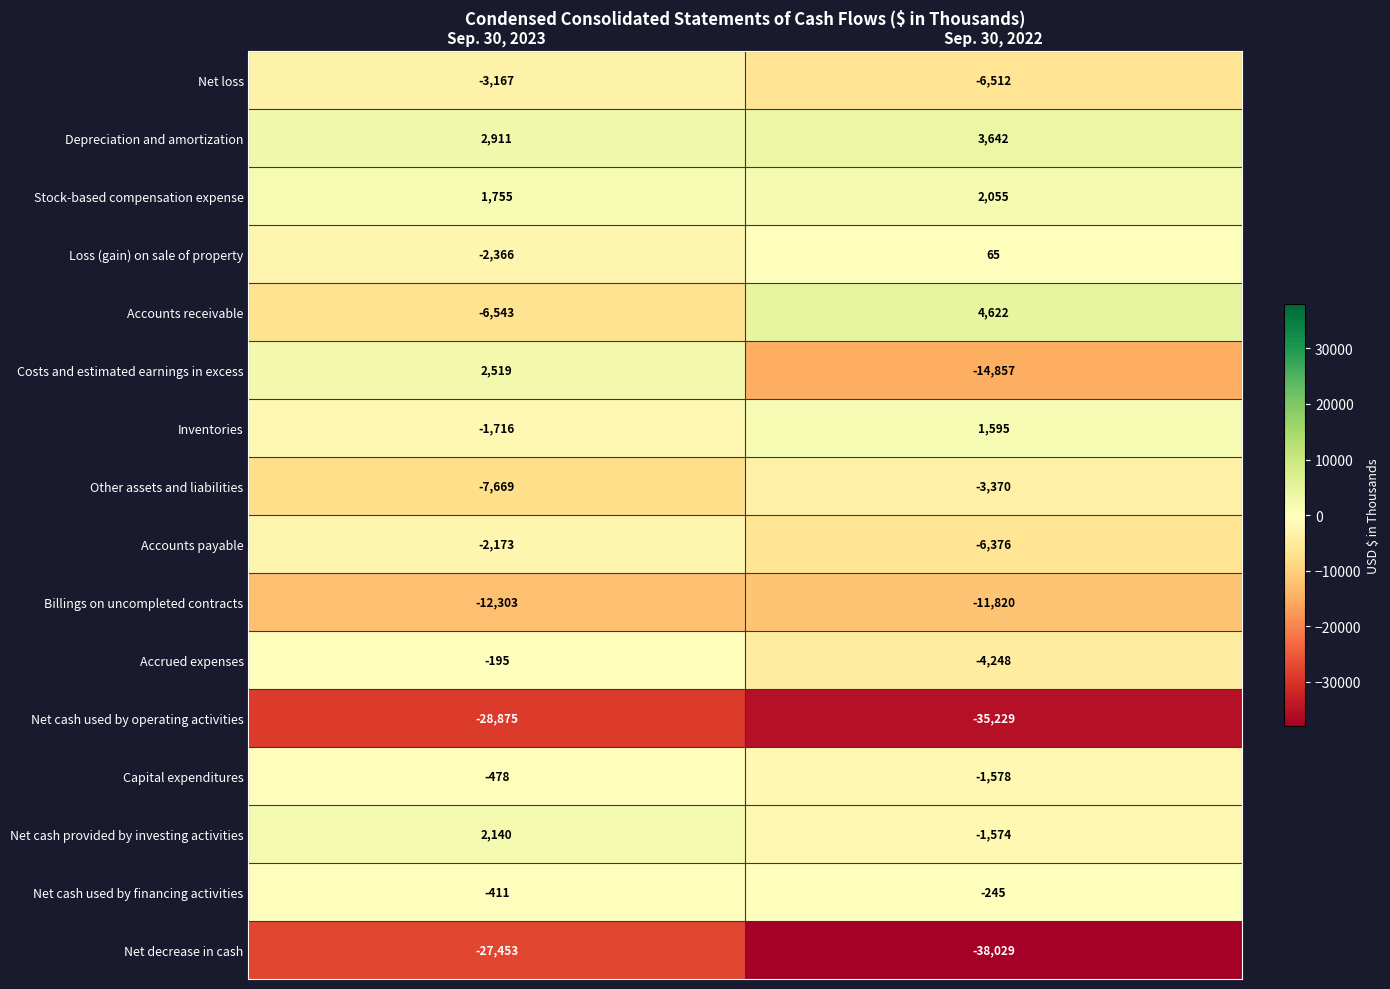

Where is Capital expenditures nearest to the value -1028?

Sep. 30, 2023